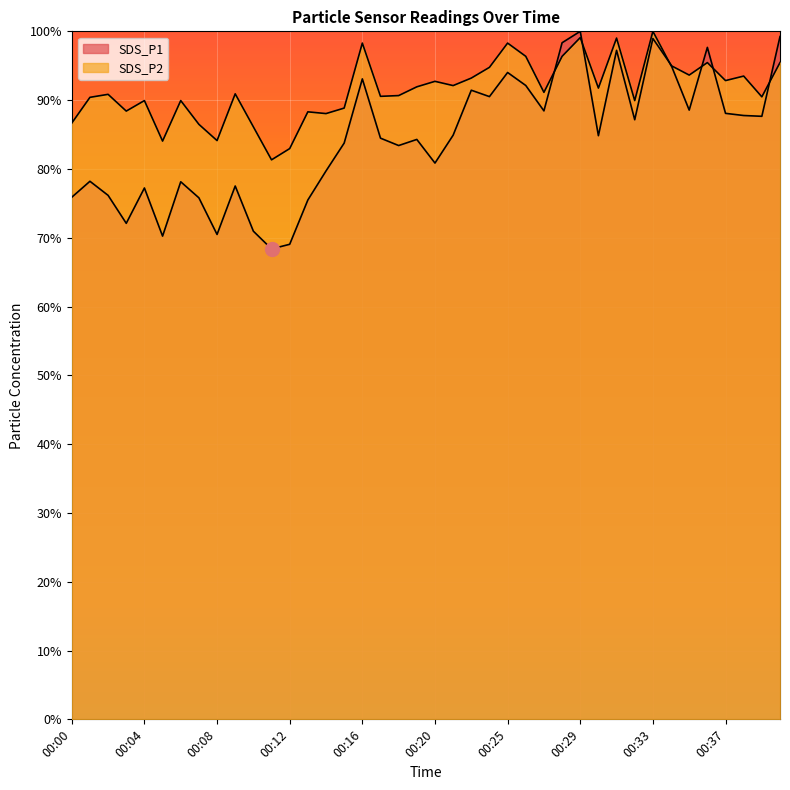

How many times do SDS_P1 and SDS_P2 cross each other?

7